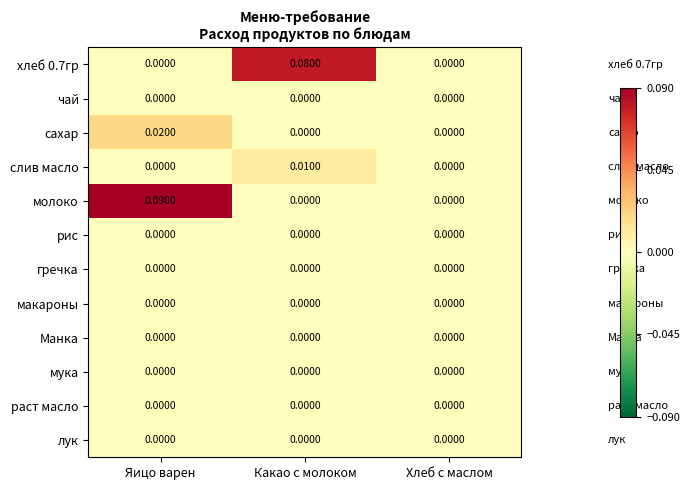

Which series has the largest total across all categories?

молоко